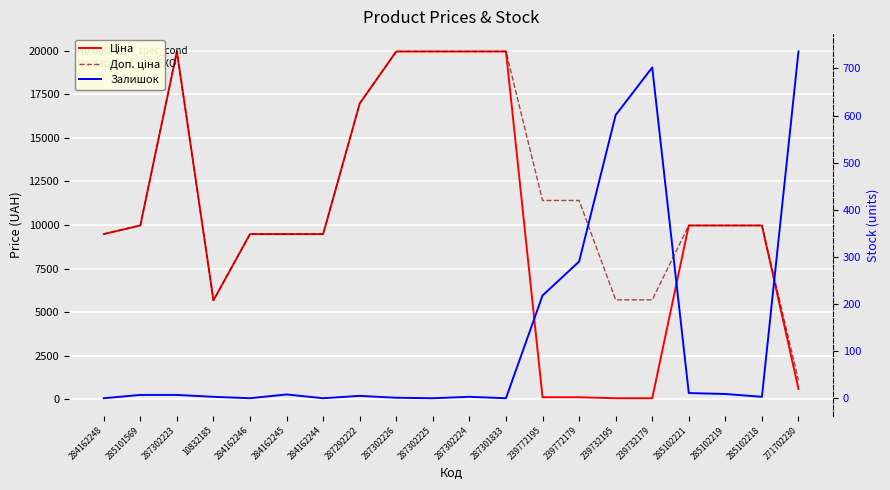

Which category has the highest value in the Доп. ціна series?

287302223